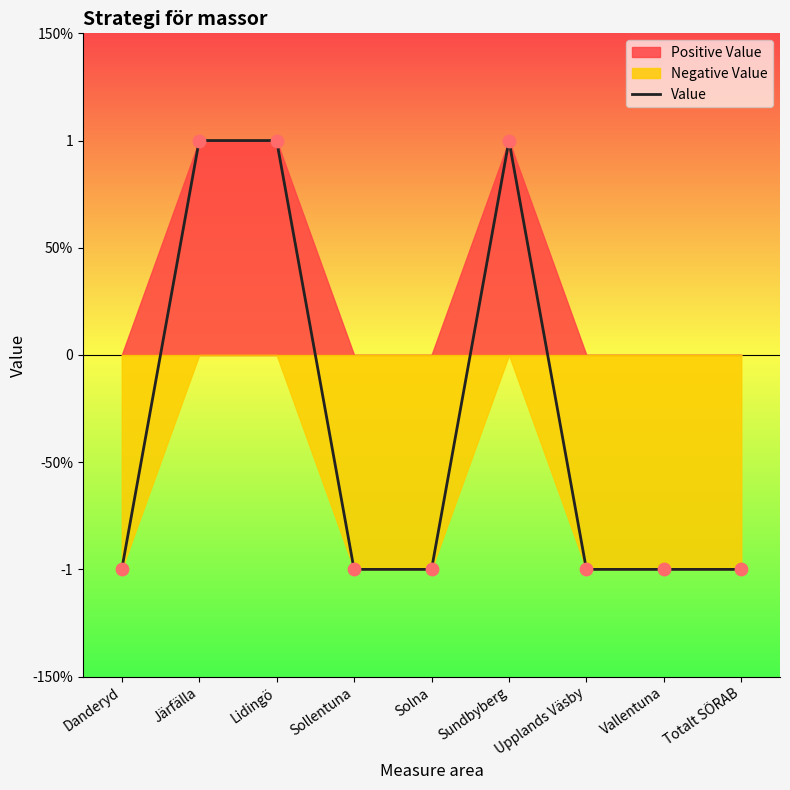

Between Upplands Väsby and Lidingö, which is larger?

Lidingö